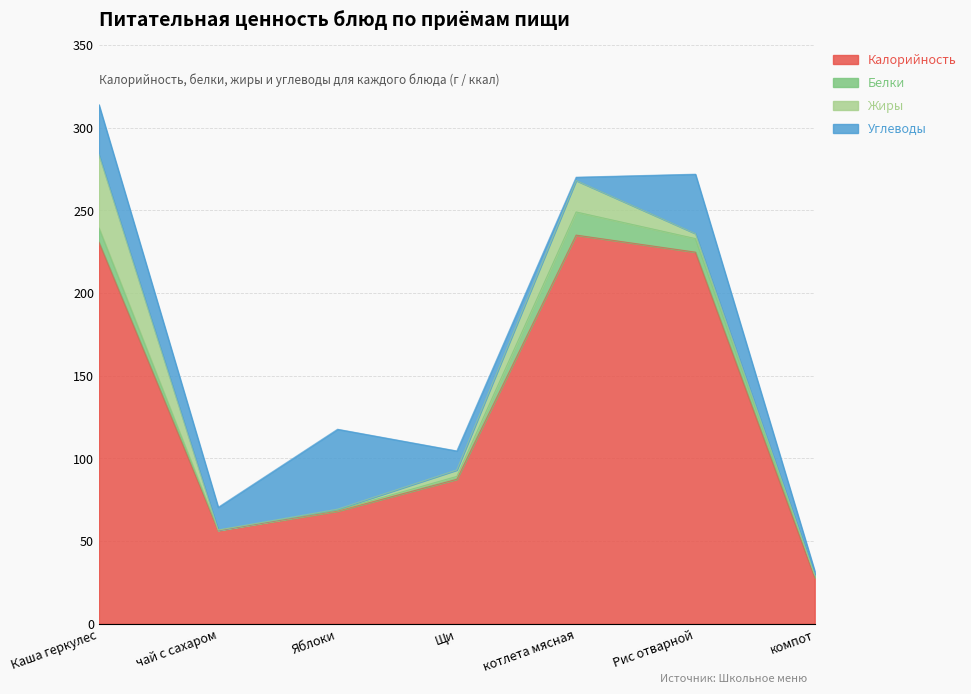

What is the approximate value of Жиры at котлета мясная?

19.0